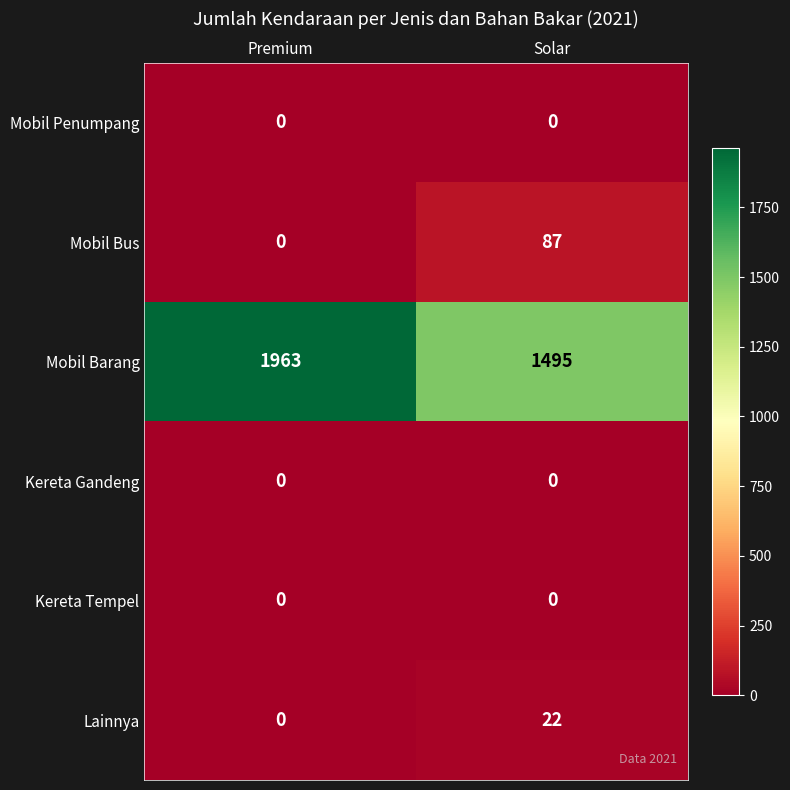

Between Premium and Solar, which series saw the biggest shift?

Mobil Barang